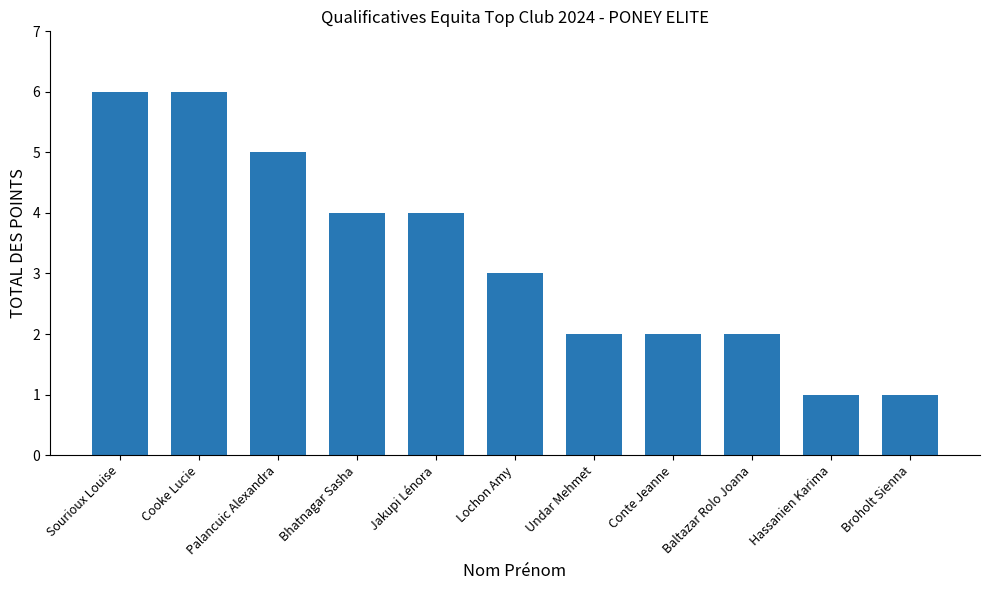

How many data points are less than 3?

5